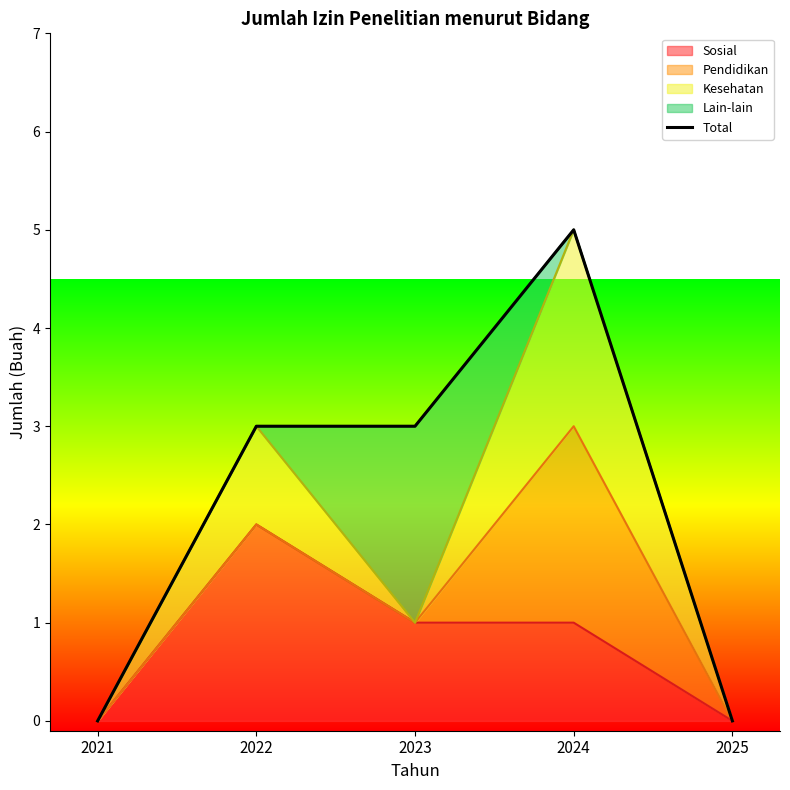

True or false: there are more than 2 points higher than both neighbors.

False